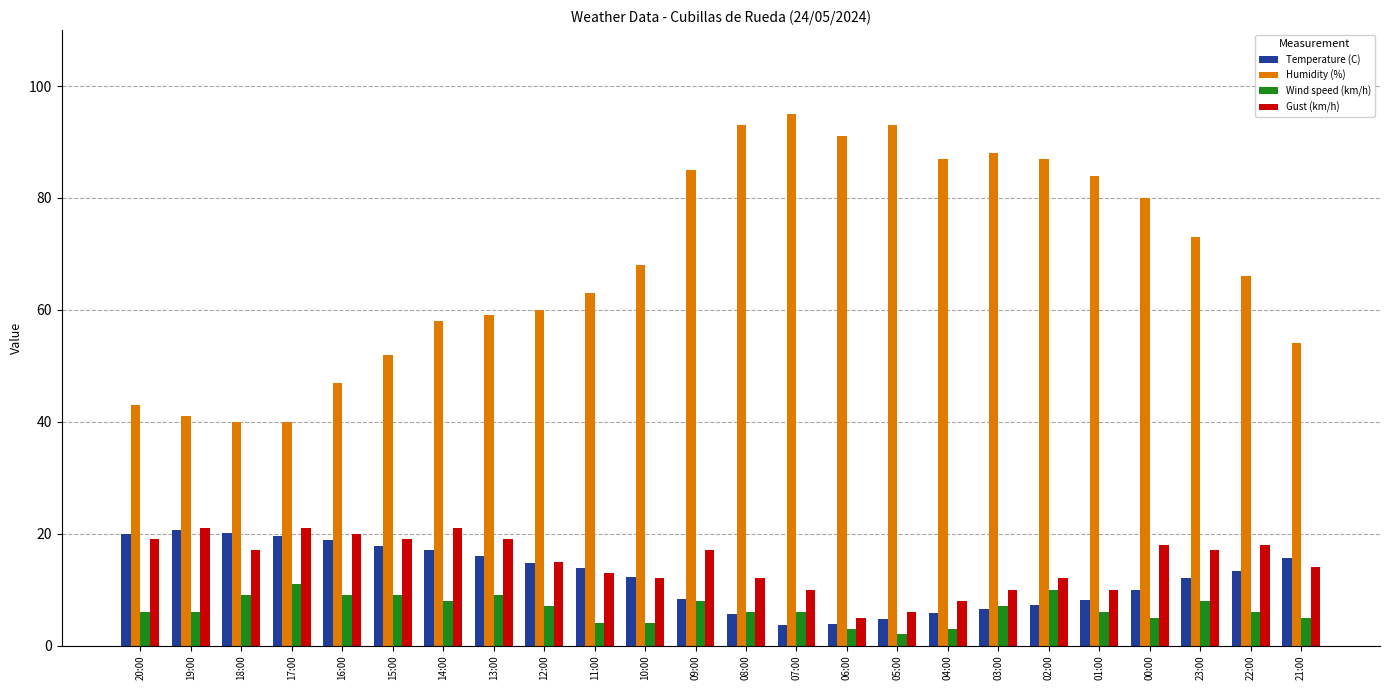

At how many categories does at least one series exceed 75?

10